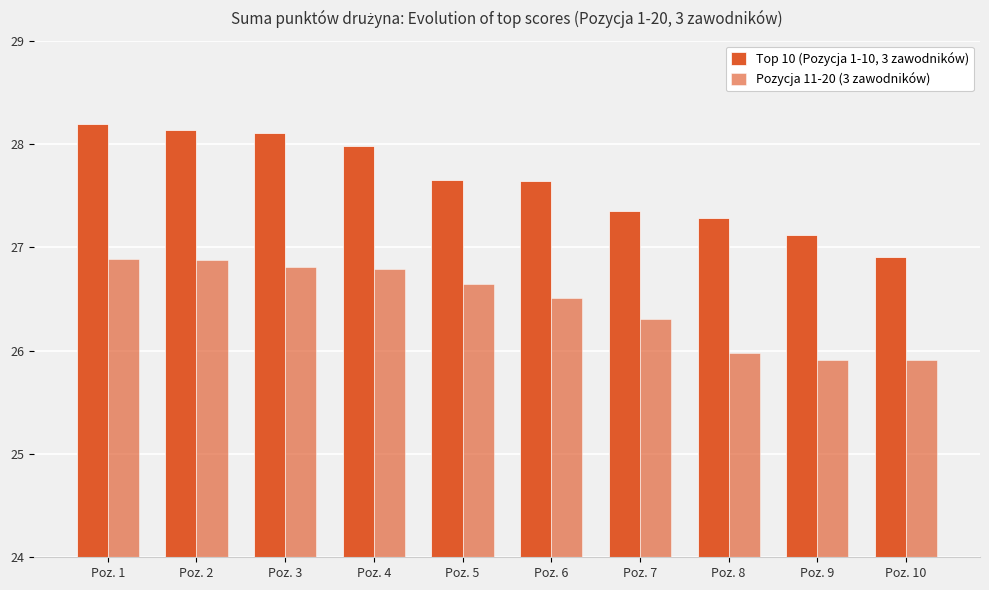

Which series has the widest spread of values?

Top 10 (Pozycja 1-10, 3 zawodników)